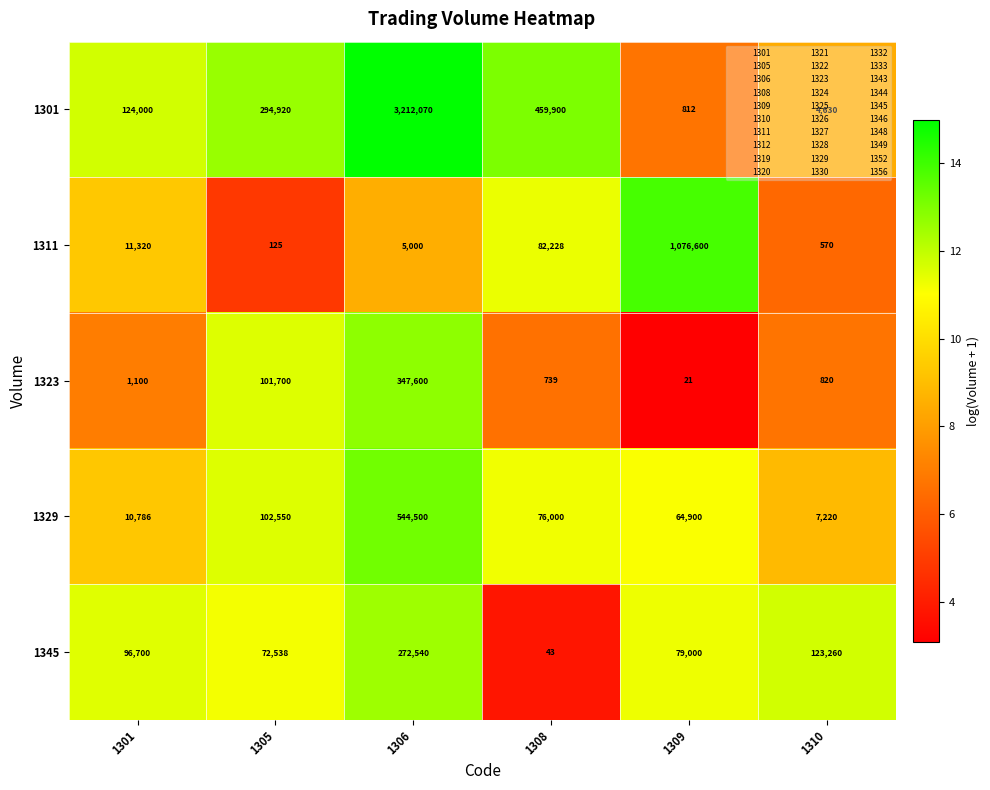

The value of 1329 at 1301 is 10786. True or false?

True